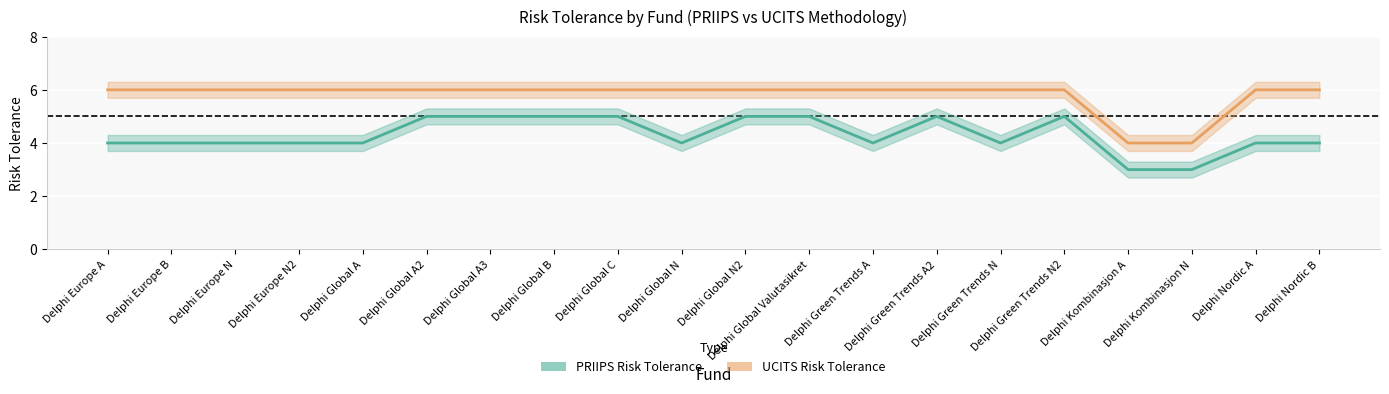

What is the difference between the highest and lowest values at Delphi Global N?

2